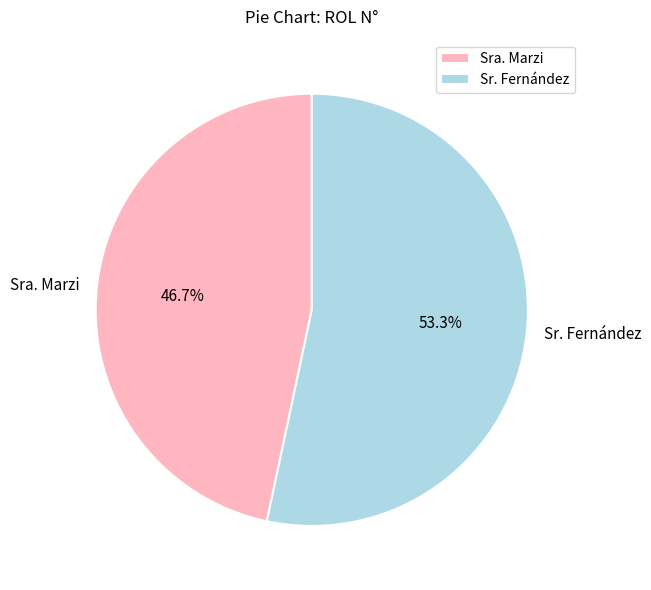

How many segments does this pie chart have?

2